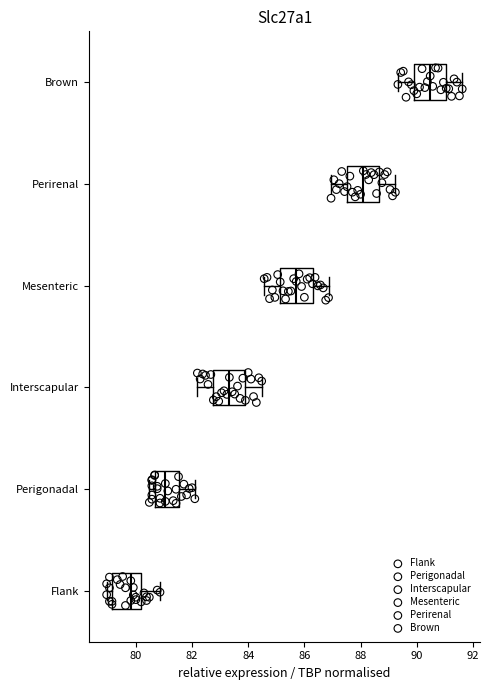

Reading bottom to top, read every box against the x-axis: the position of its median line, the range the box covers, and the ends of its whiskers. The values are not printed on the chart, so give them approximately, as read against the axis.

Flank: median 79.8, box 79.2 to 80.2, whiskers 79.0 to 80.8
Perigonadal: median 81.0, box 80.6 to 81.6, whiskers 80.4 to 82.2
Interscapular: median 83.4, box 82.8 to 84.0, whiskers 82.2 to 84.4
Mesenteric: median 85.8, box 85.2 to 86.2, whiskers 84.6 to 86.8
Perirenal: median 88.2, box 87.6 to 88.6, whiskers 87.0 to 89.2
Brown: median 90.4, box 90.0 to 91.0, whiskers 89.4 to 91.6